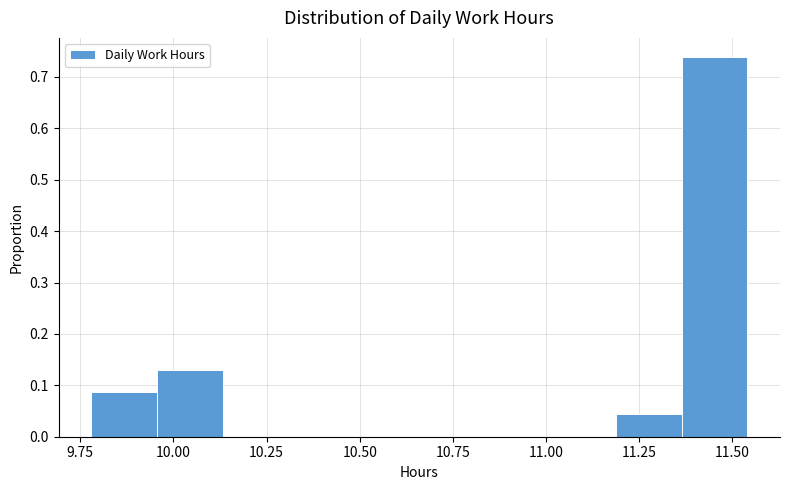

Around what value on the x-axis is the tallest bar? Give the approximate position of its centre, as read against the axis.

11.45